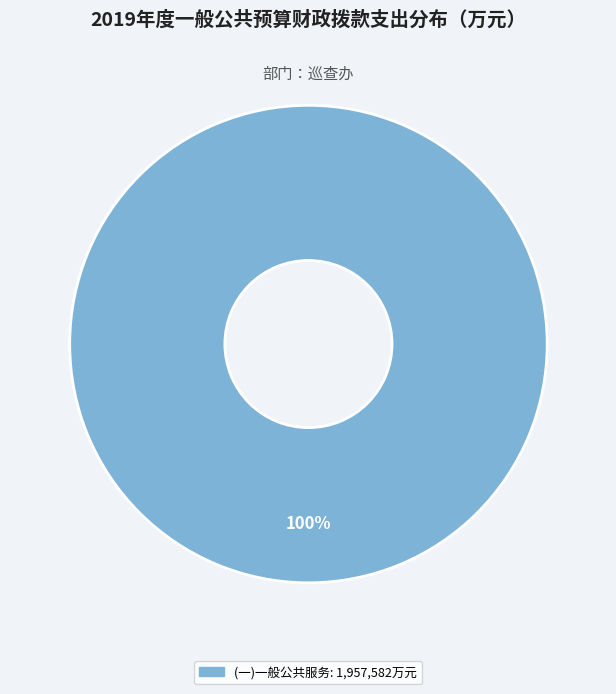

Count the number of slices in the pie.

1